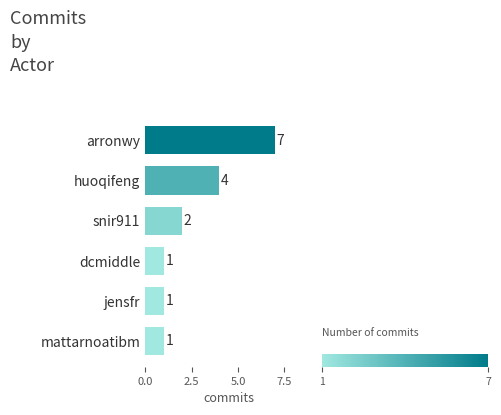

Which has a higher value, dcmiddle or arronwy?

arronwy